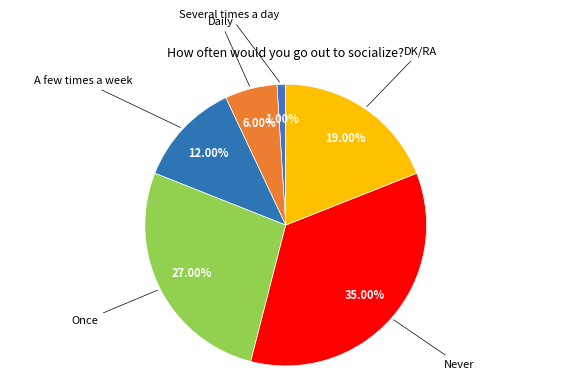

What is the smallest slice in the pie chart?

Several times a day